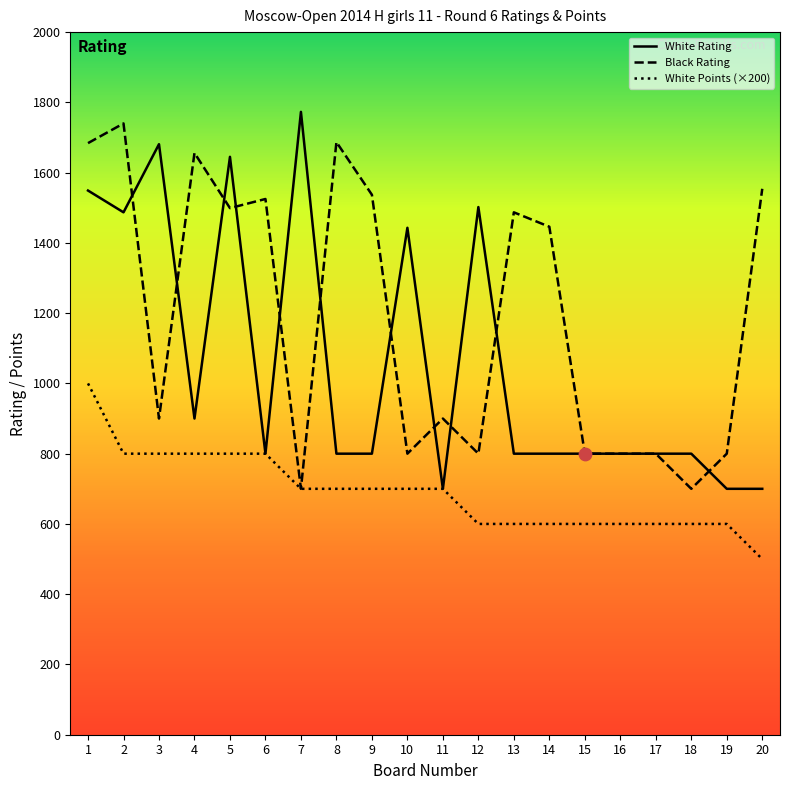

What is the total value across all series at 13?

2887